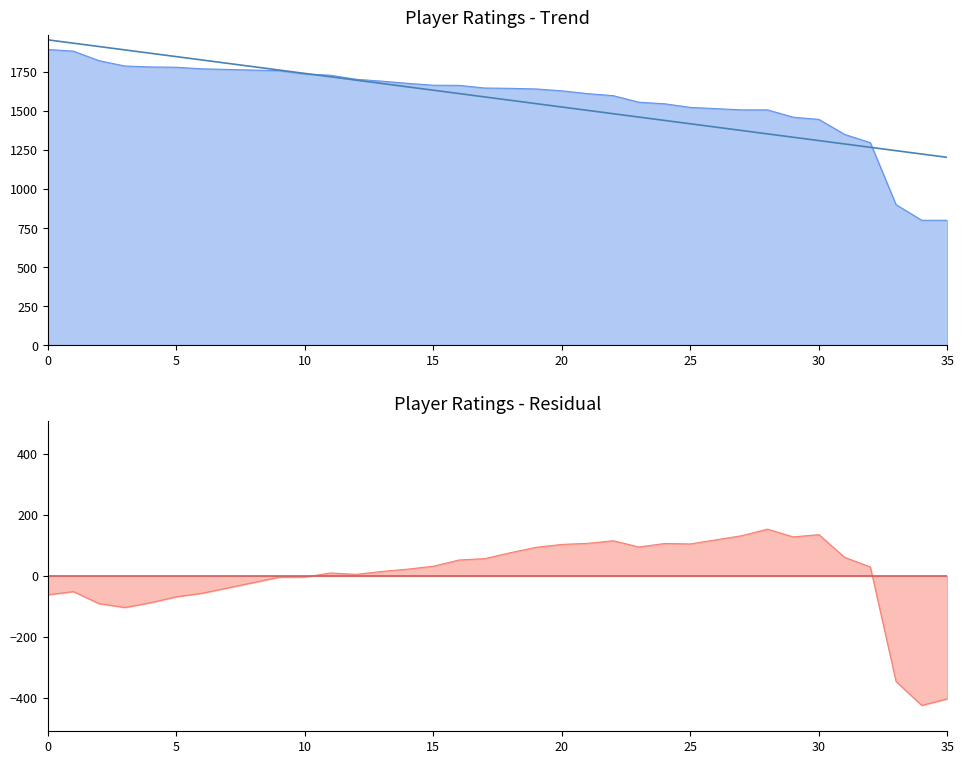

Does the chart have visible grid lines?

No